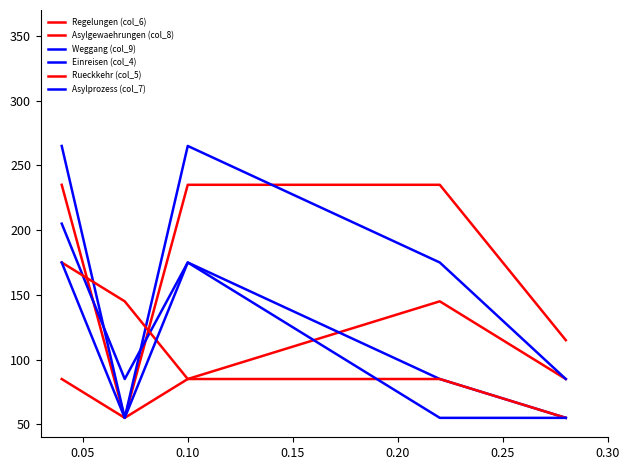

Reading left to right, list all the values displayed in this chart.

Regelungen (col_6): 235	55	235	235	115
Asylgewaehrungen (col_8): 85	55	85	145	85
Weggang (col_9): 205	85	175	85	55
Einreisen (col_4): 265	55	265	175	85
Rueckkehr (col_5): 175	145	85	85	55
Asylprozess (col_7): 175	55	175	55	55